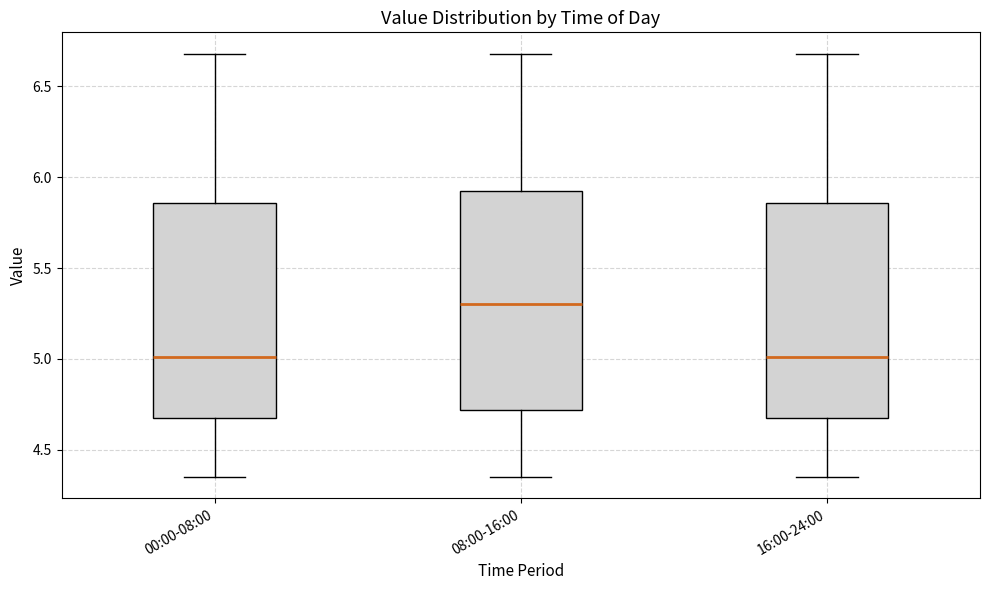

Reading left to right, transcribe this box plot: for each box, give where its median line is, the range the box spans, and where its two whiskers end, as read against the y-axis. The values are not printed on the chart, so give them approximately, as read against the axis.

00:00-08:00: median 5.00, box 4.70 to 5.85, whiskers 4.35 to 6.70
08:00-16:00: median 5.30, box 4.70 to 5.90, whiskers 4.35 to 6.70
16:00-24:00: median 5.00, box 4.70 to 5.85, whiskers 4.35 to 6.70